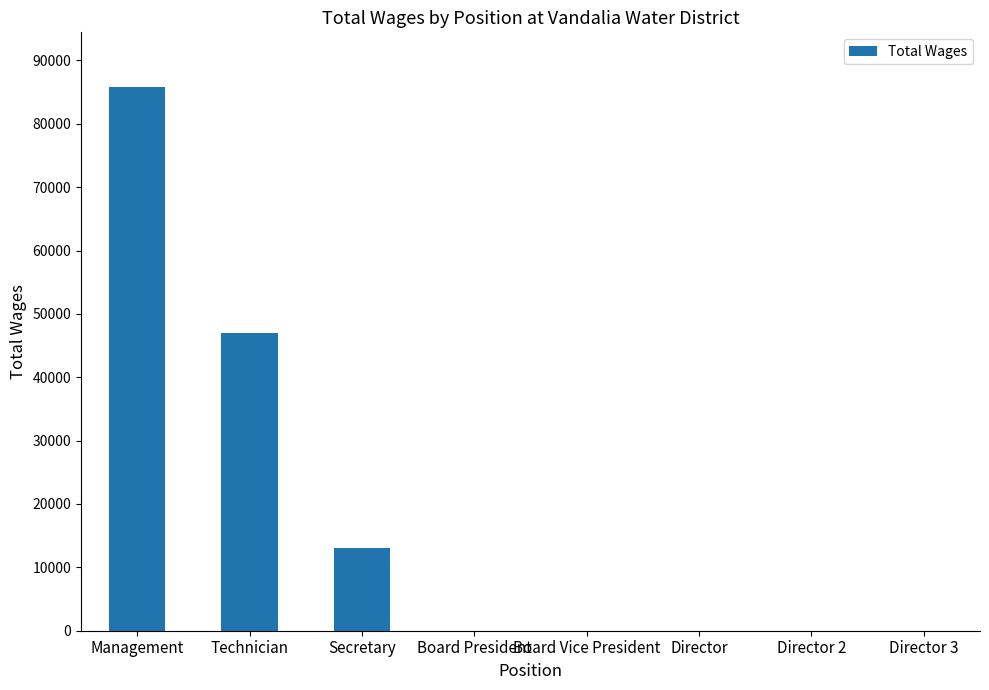

How many series are shown in this chart?

1